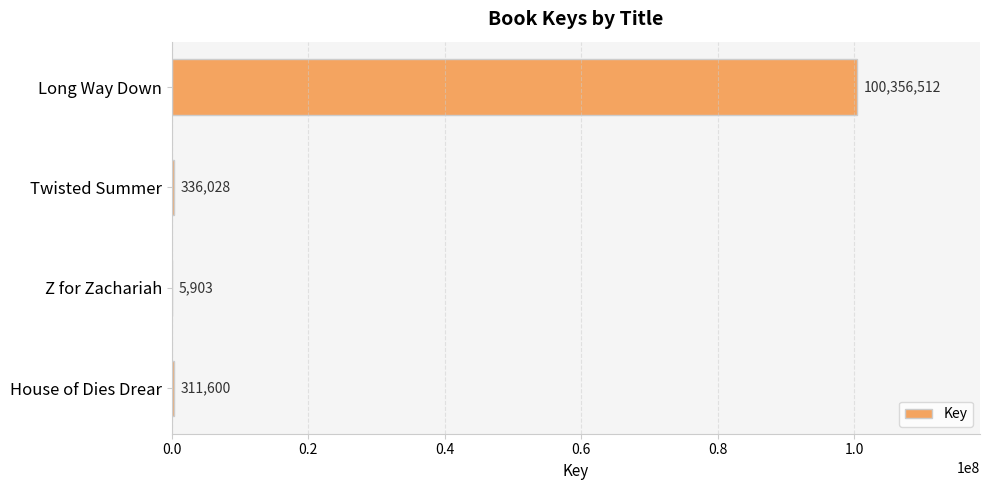

At which label is the value closest to 50181207?

Twisted Summer